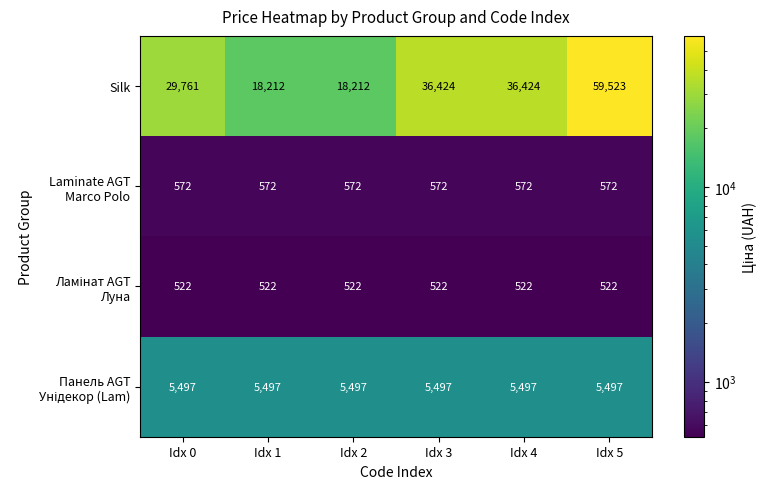

What is the minimum value shown in the chart?

522